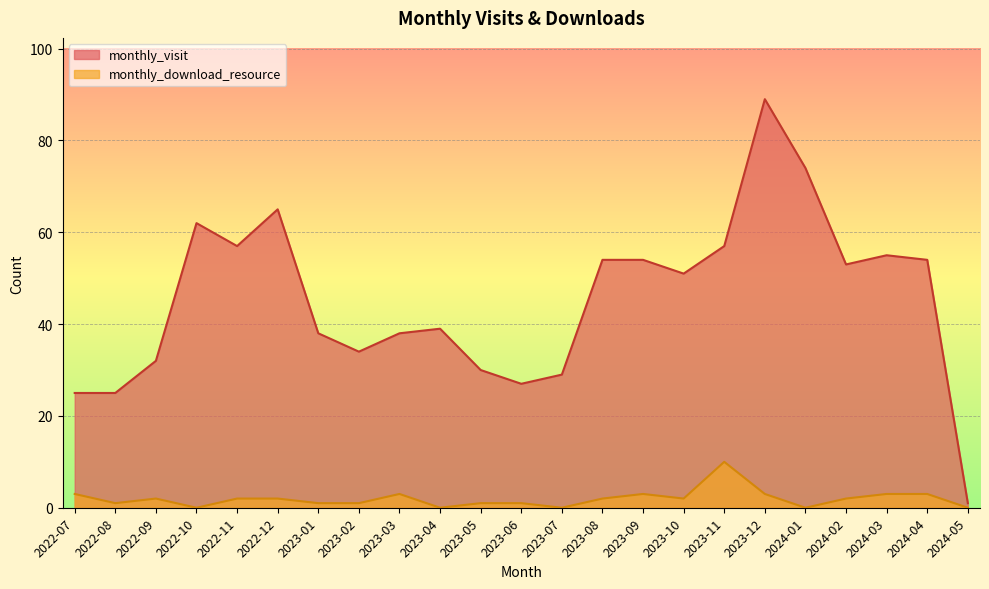

Between 2023-05 and 2023-12, which series saw the biggest shift?

monthly_visit